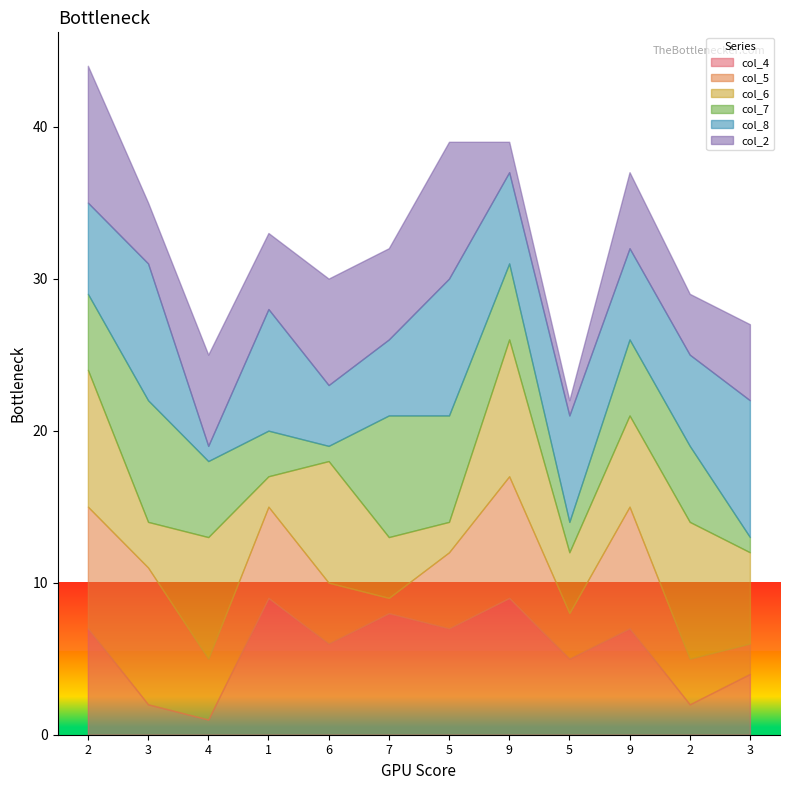

Which has a higher value, 9 or 2?

9